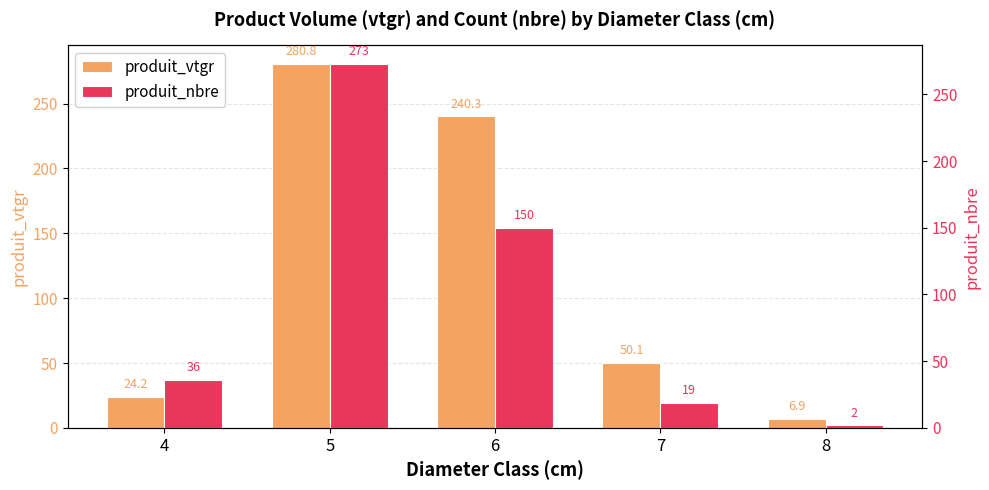

What is the total value across all series at 7?

69.1